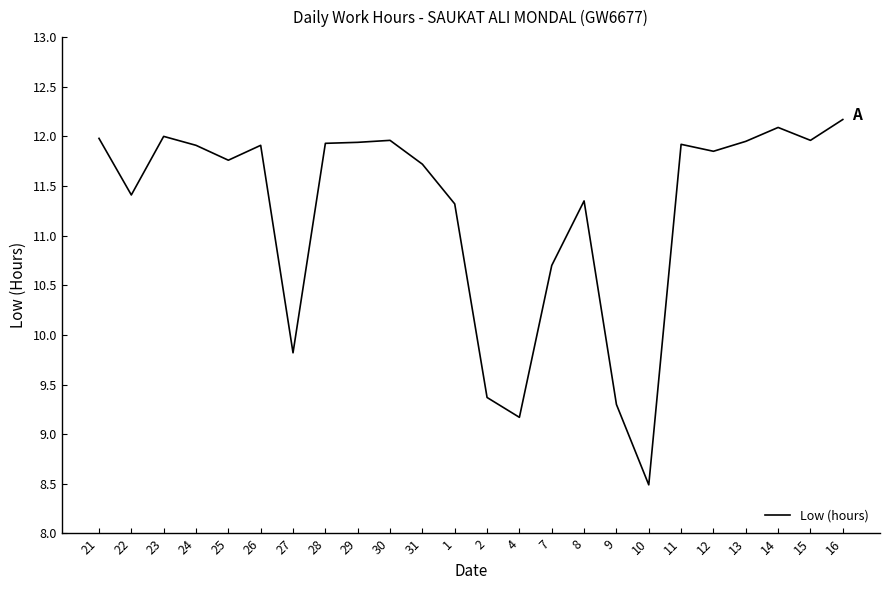

How many values are below 11?

6